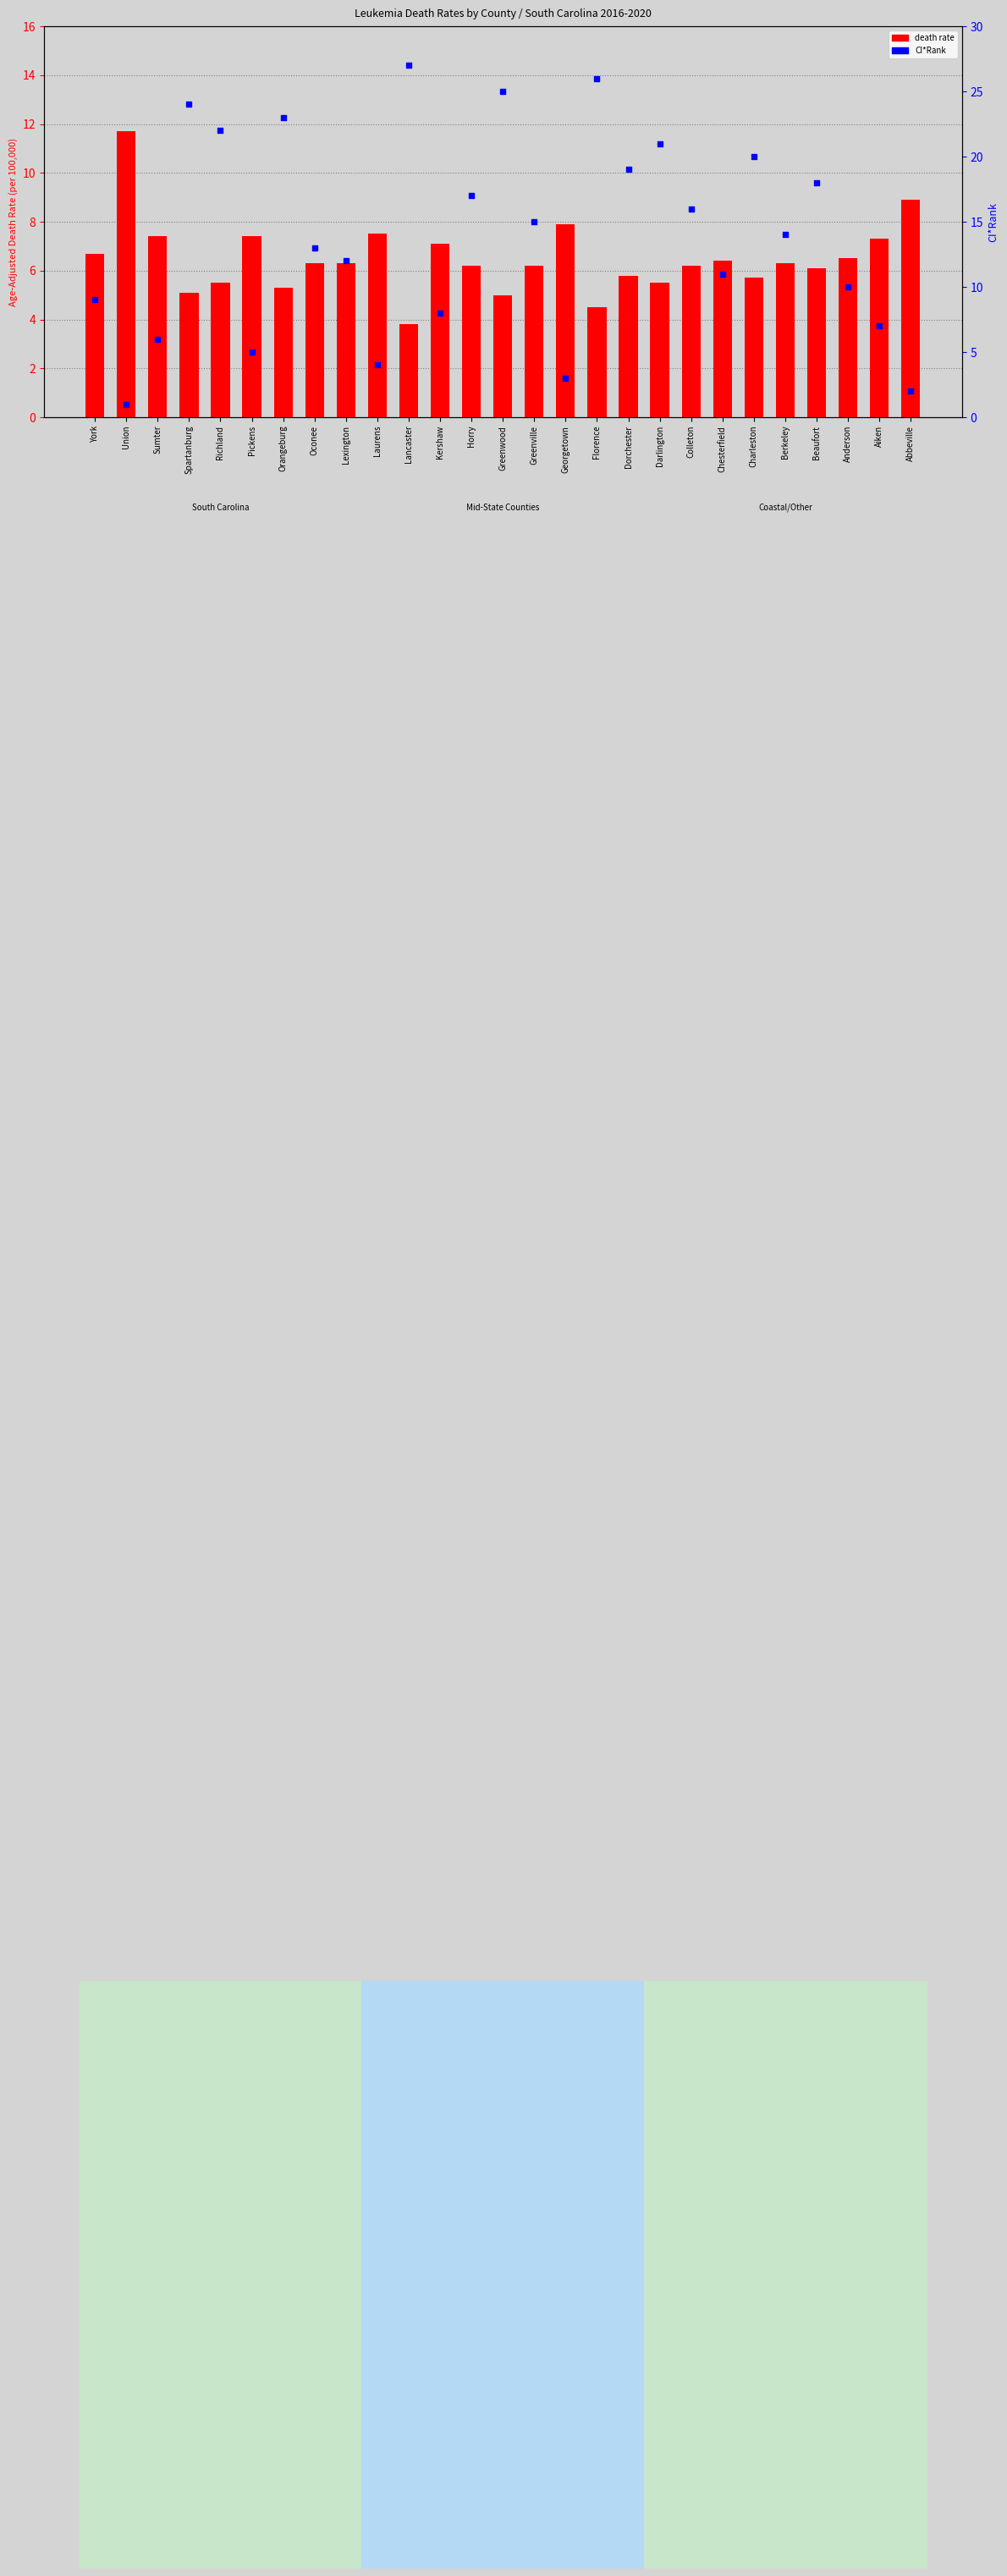

Which series has the widest spread of Y values?

CI*Rank